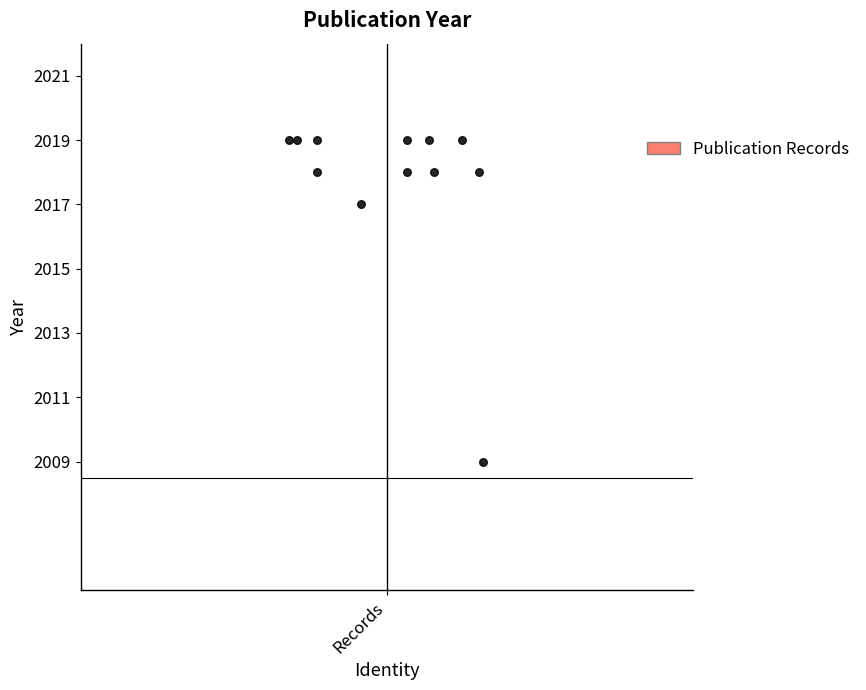

What Y value in the scatter plot is closest to 2014?

2017